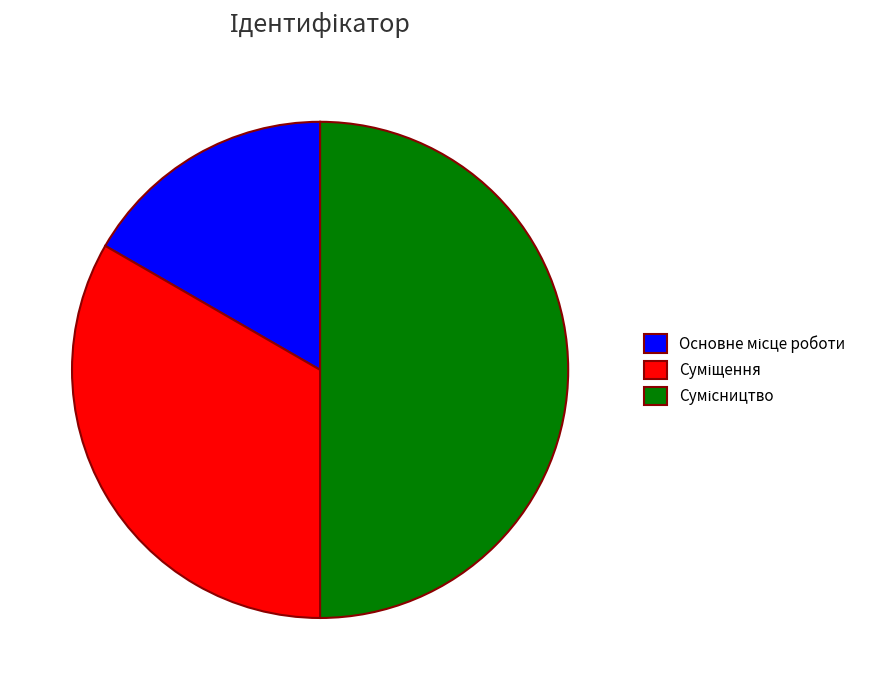

What is the change in value from Суміщення to Сумісництво?

+1